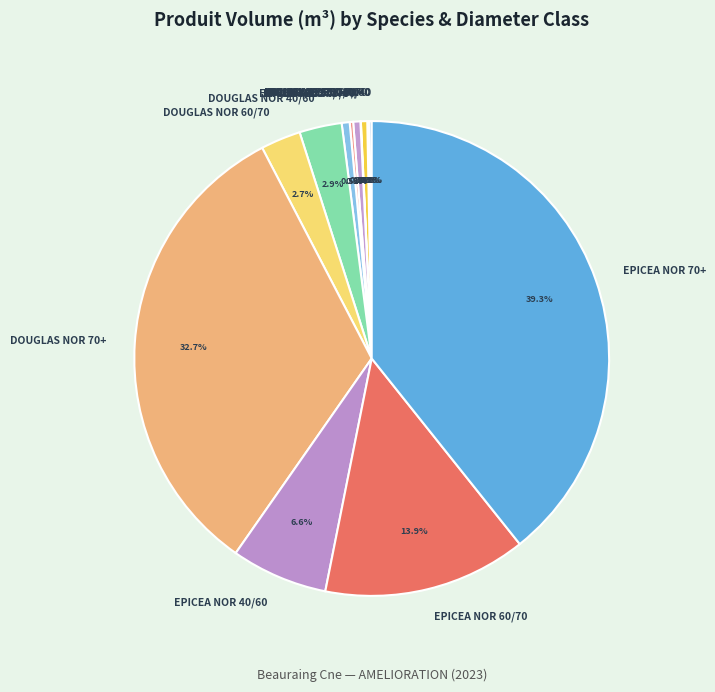

Is there a majority slice in this chart?

No